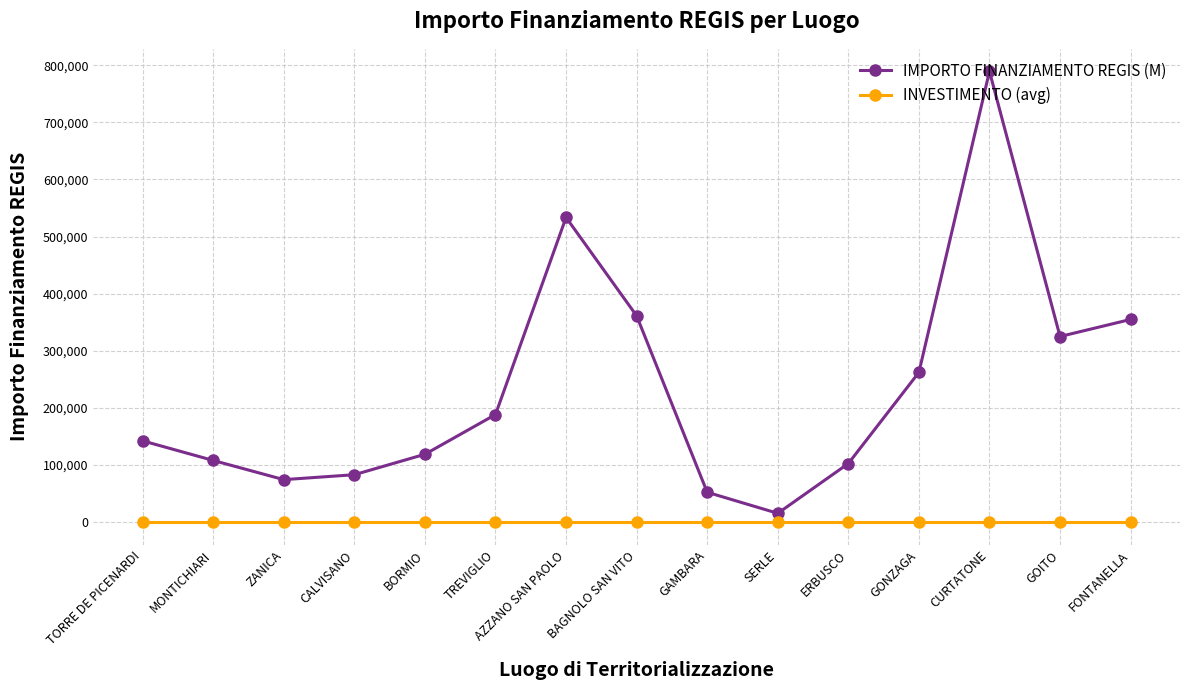

How many categories are shown in the chart?

15